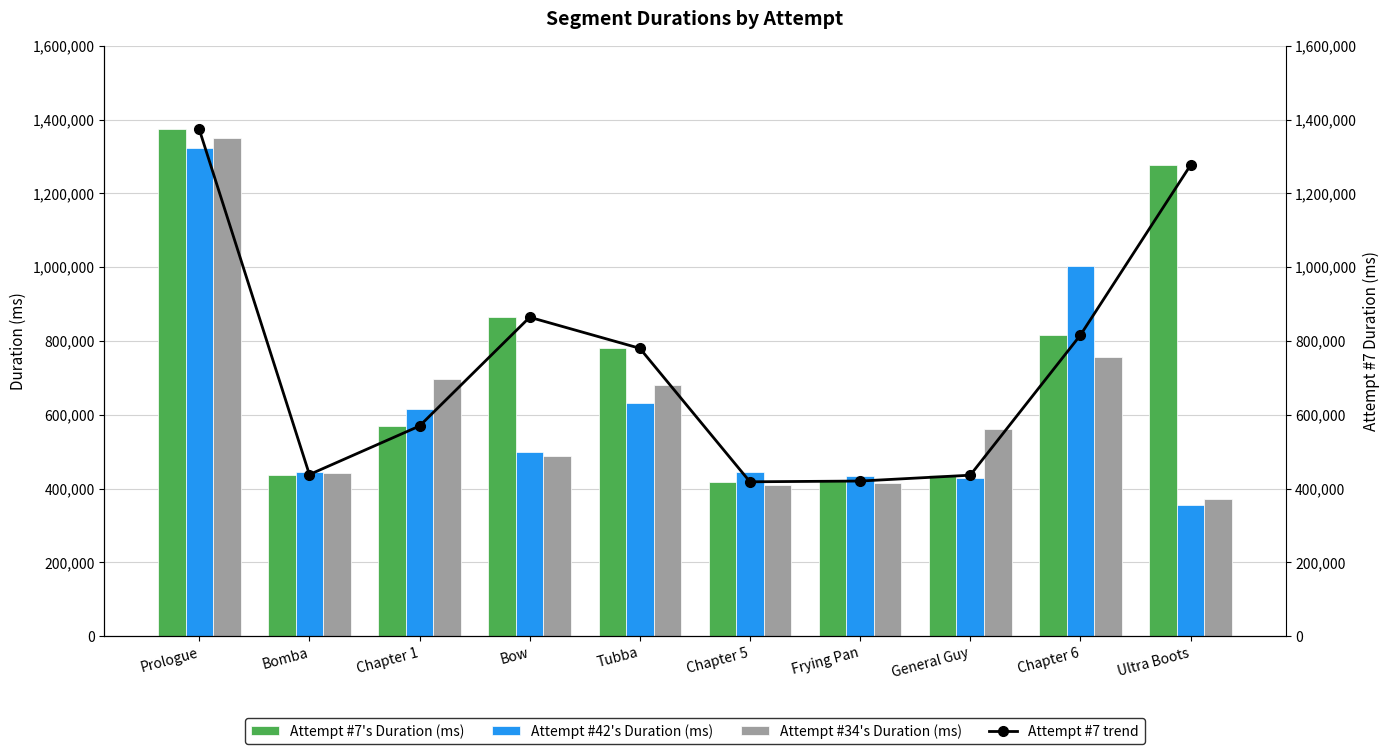

At which category does the chart reach its peak across all series?

Prologue